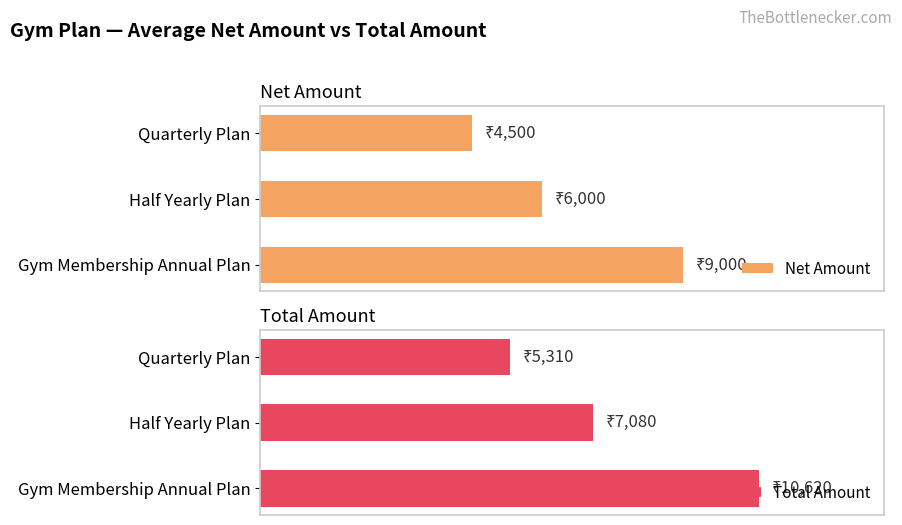

How many distinct data groups are displayed?

2